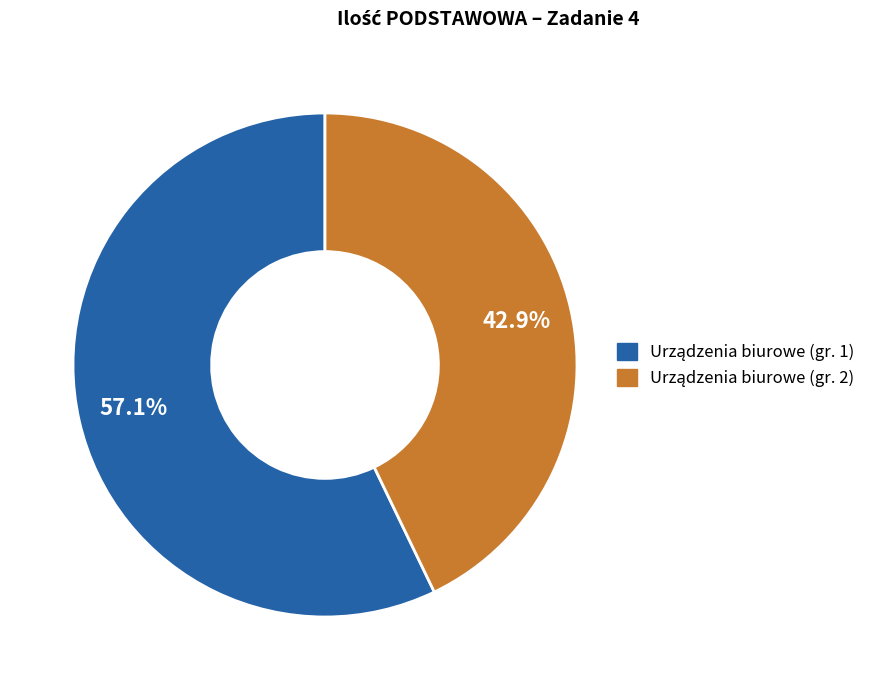

Does any single category account for the majority?

Yes